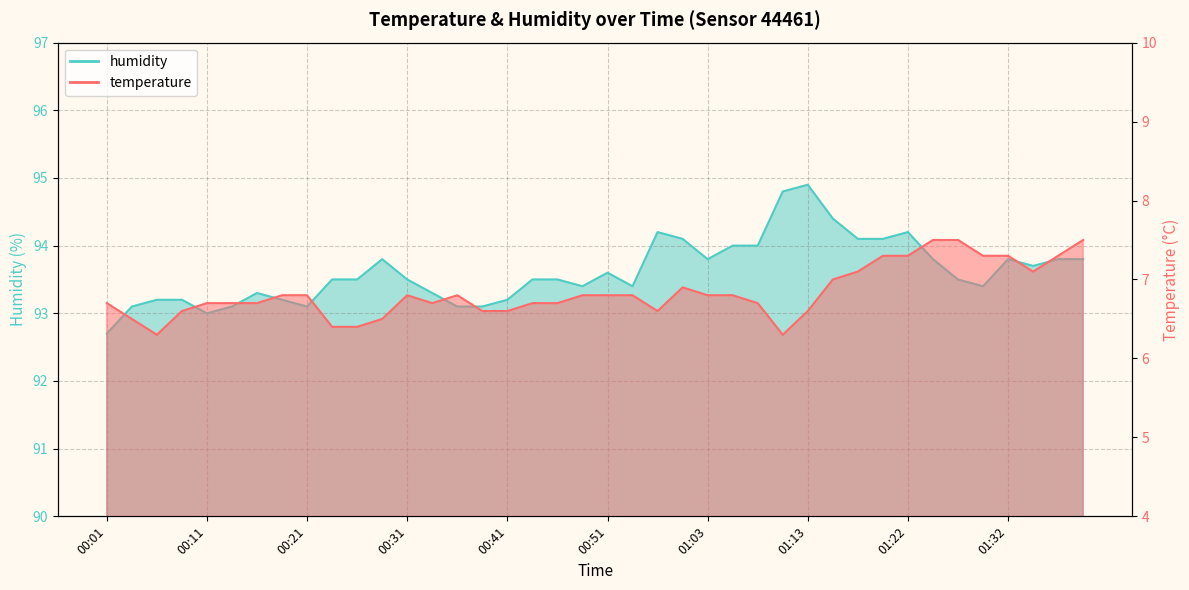

What is the sum of all humidity values?

3744.7